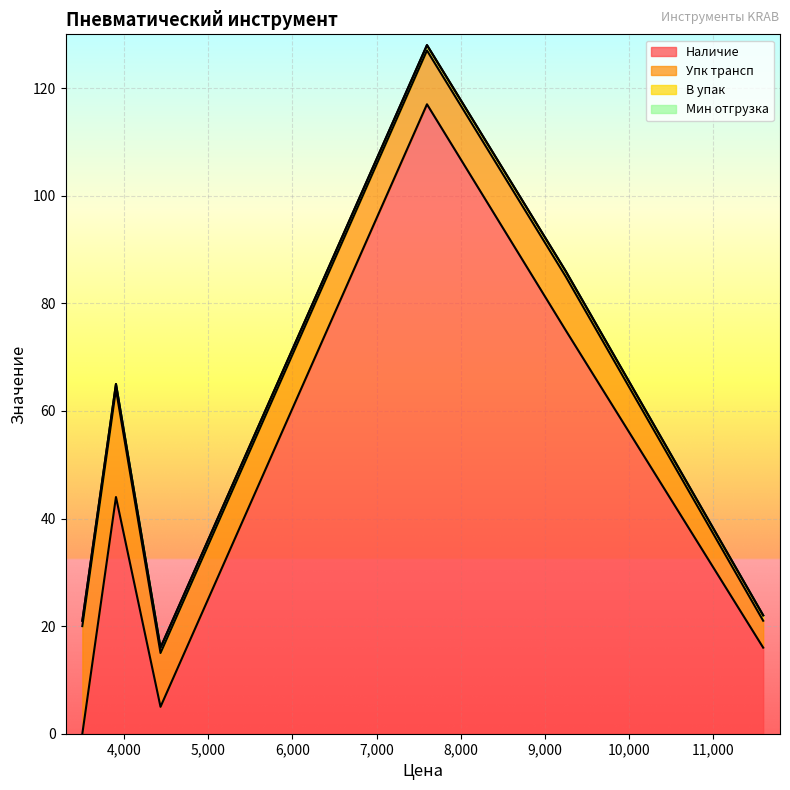

True or false: Упк трансп and Мин отгрузка cross at least once.

False